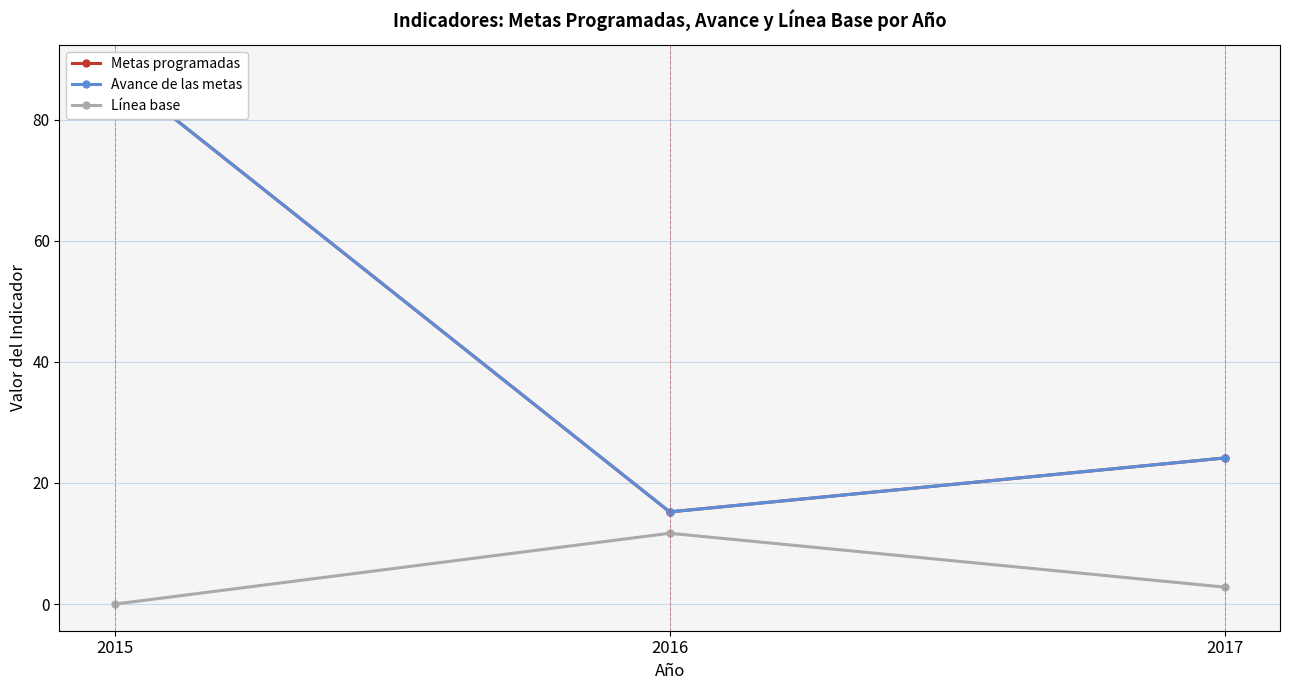

Which series has the largest total across all categories?

Metas programadas